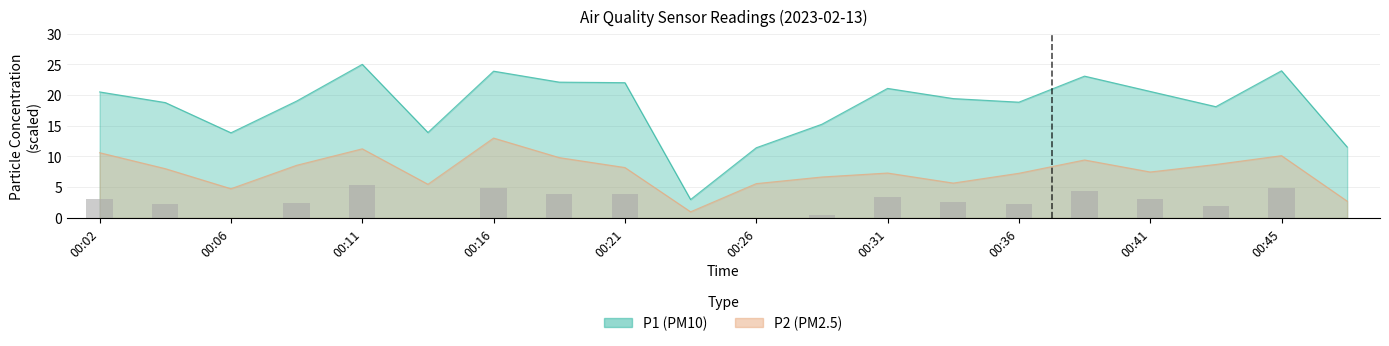

Rank the categories by P2 value from highest to lowest.

00:16, 00:11, 00:02, 00:45, 00:19, 00:38, 00:43, 00:09, 00:21, 00:04, 00:41, 00:31, 00:36, 00:28, 00:33, 00:26, 00:14, 00:06, 00:48, 00:24